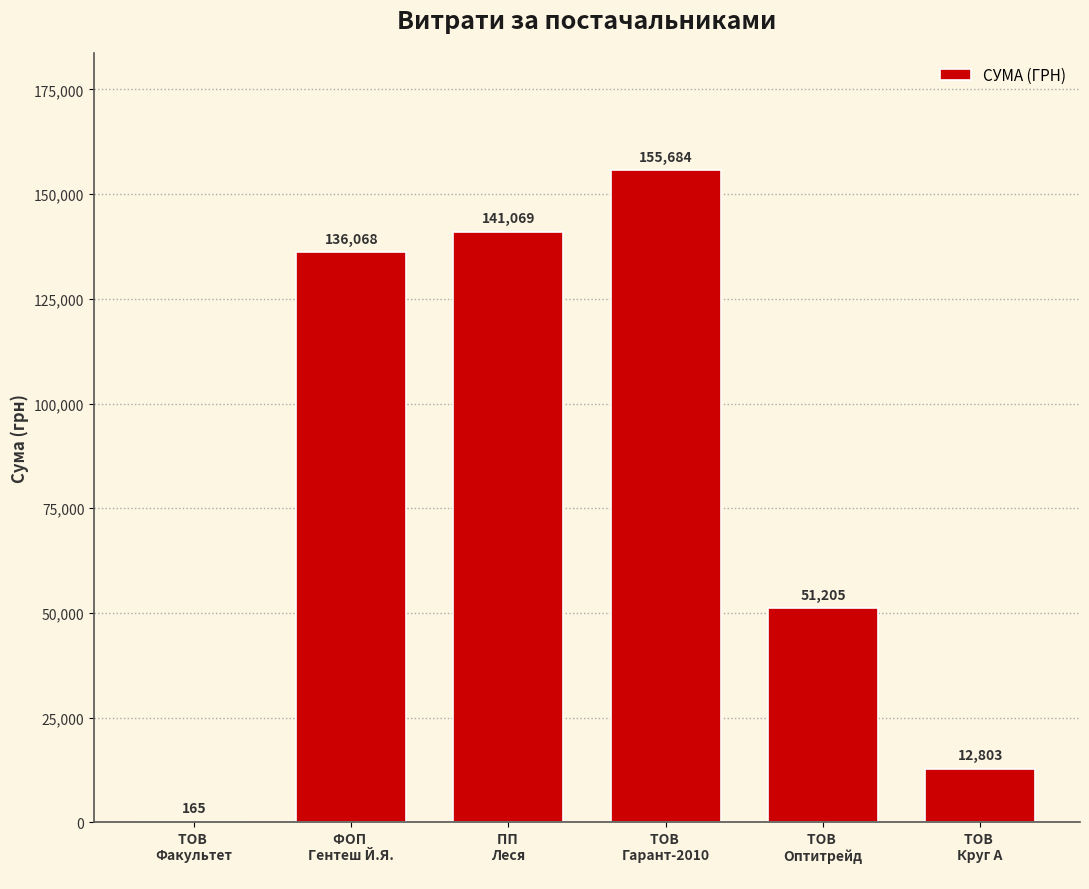

What is the greatest value displayed?

155684.2